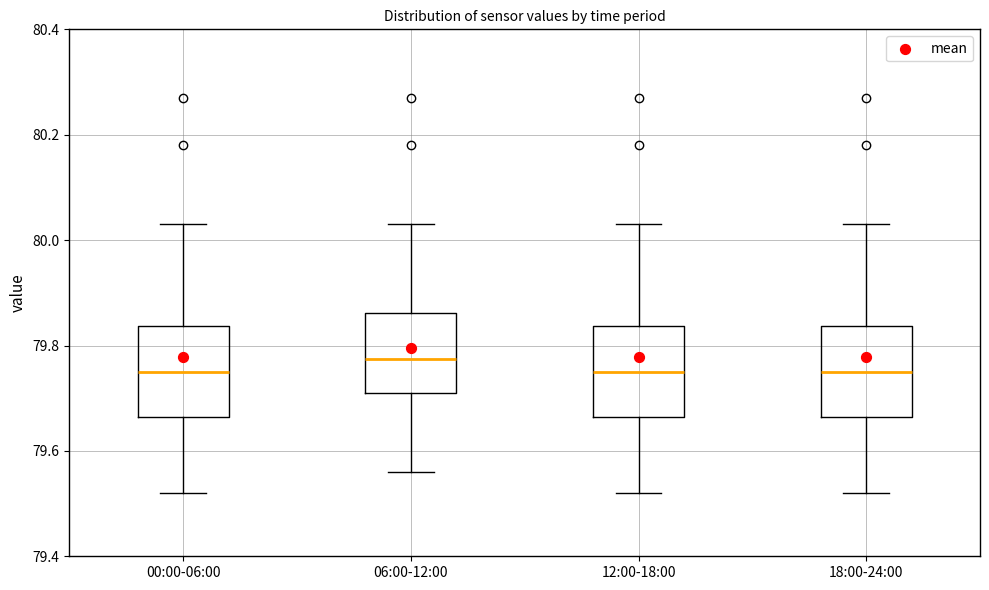

Reading left to right, transcribe this box plot: for each box, give where its median line is, the range the box spans, and where its two whiskers end, as read against the y-axis. The values are not printed on the chart, so give them approximately, as read against the axis.

00:00-06:00: median 79.76, box 79.66 to 79.84, whiskers 79.52 to 80.04
06:00-12:00: median 79.78, box 79.72 to 79.86, whiskers 79.56 to 80.04
12:00-18:00: median 79.76, box 79.66 to 79.84, whiskers 79.52 to 80.04
18:00-24:00: median 79.76, box 79.66 to 79.84, whiskers 79.52 to 80.04